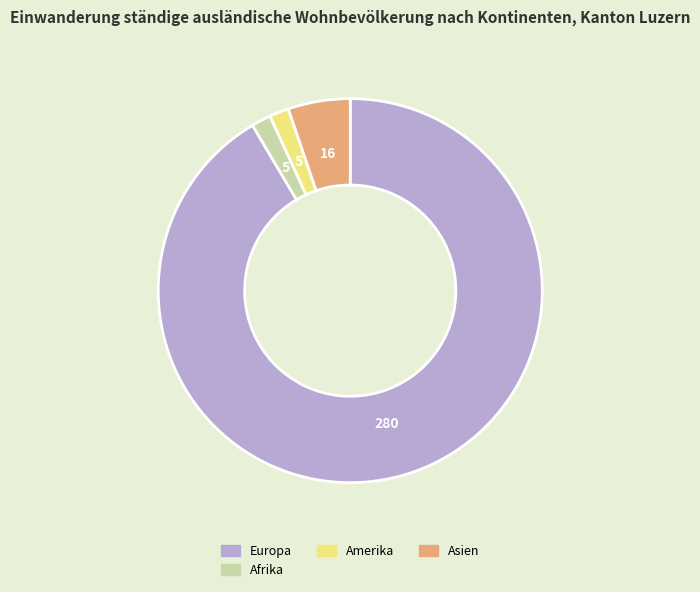

Is there any slice that represents more than half of the pie?

Yes